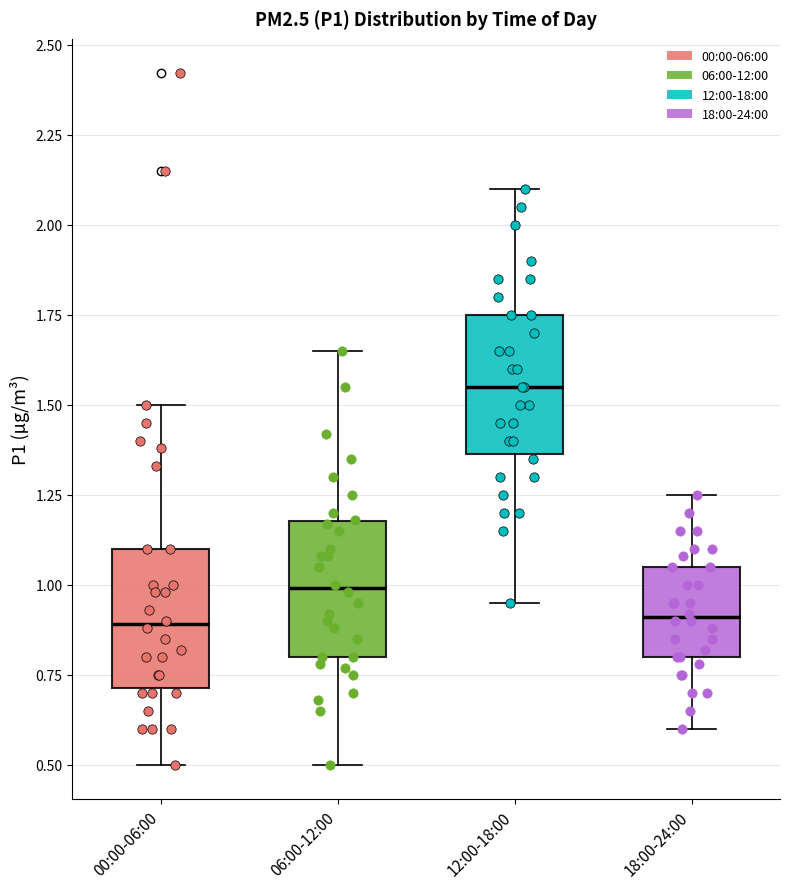

Reading left to right, transcribe this box plot: for each box, give where its median line is, the range the box spans, and where its two whiskers end, as read against the y-axis. The values are not printed on the chart, so give them approximately, as read against the axis.

00:00-06:00: median 0.90, box 0.70 to 1.10, whiskers 0.50 to 1.50
06:00-12:00: median 1.00, box 0.80 to 1.20, whiskers 0.50 to 1.65
12:00-18:00: median 1.55, box 1.35 to 1.75, whiskers 0.95 to 2.10
18:00-24:00: median 0.90, box 0.80 to 1.05, whiskers 0.60 to 1.25